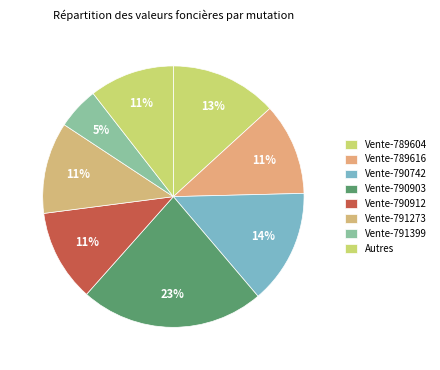

Is it true that Vente-790912 is 11% of the pie?

True